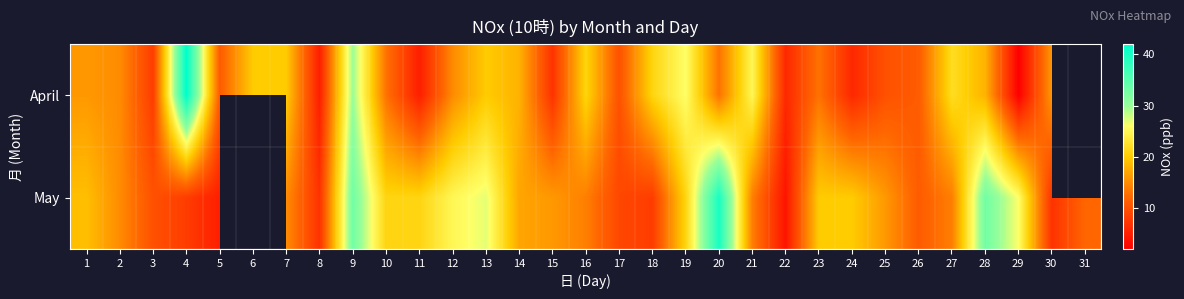

Where is May nearest to the value 22?

10